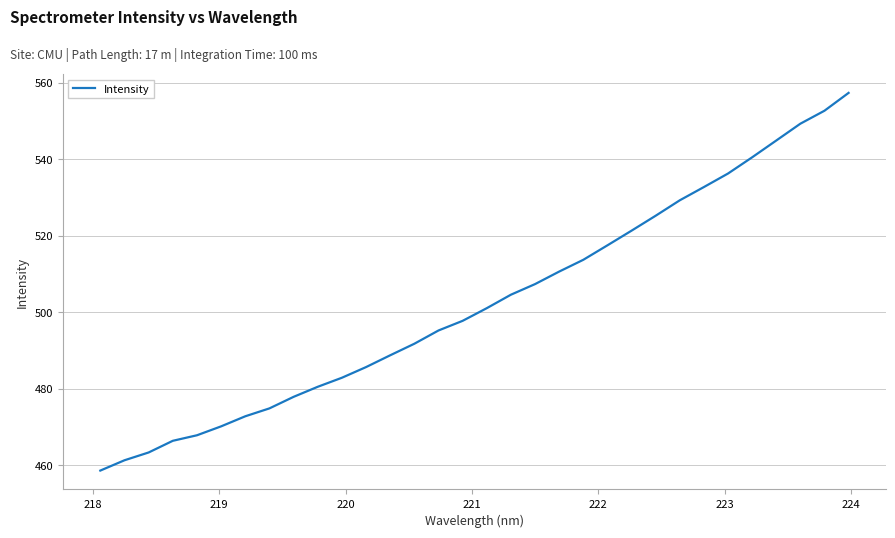

What is the minimum value shown in the chart?

458.5